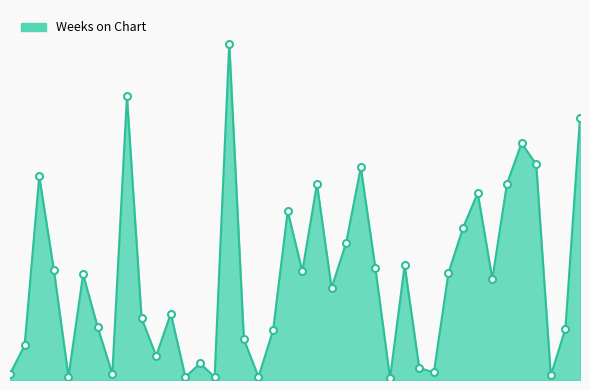

At which label is the value closest to 112?

20